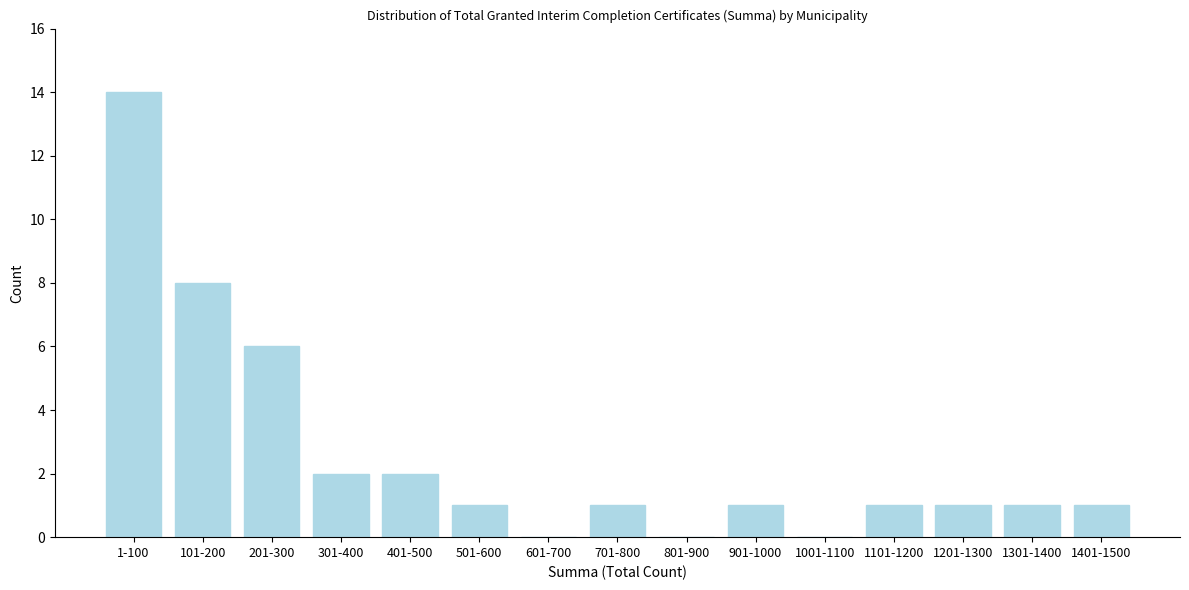

Reading left to right, extract all data points from this chart.

1-100=14	101-200=8	201-300=6	301-400=2	401-500=2	501-600=1	601-700=0	701-800=1	801-900=0	901-1000=1	1001-1100=0	1101-1200=1	1201-1300=1	1301-1400=1	1401-1500=1